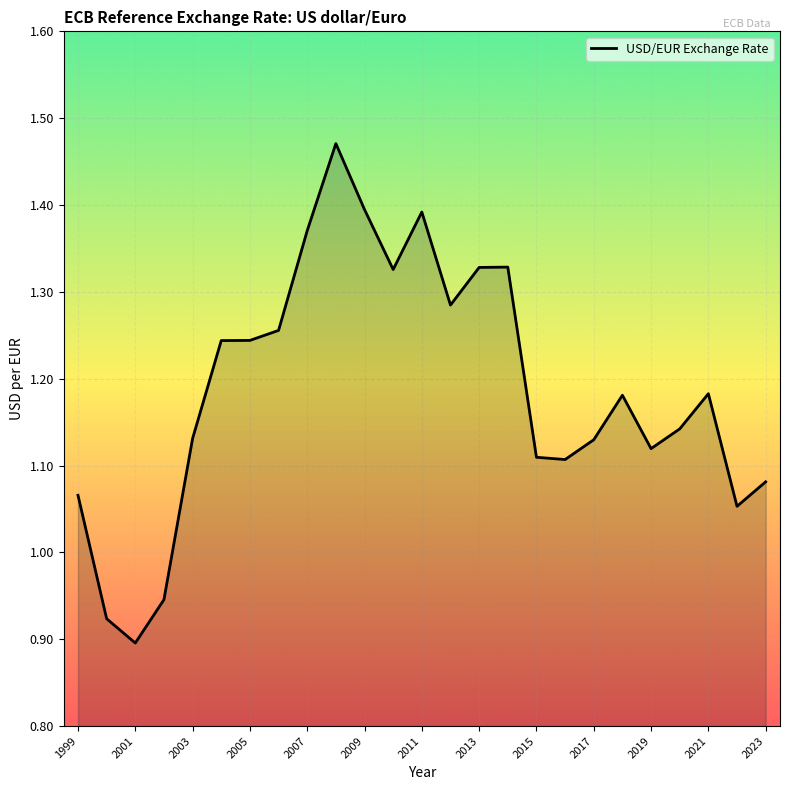

What is the difference between the maximum and minimum values?

0.6